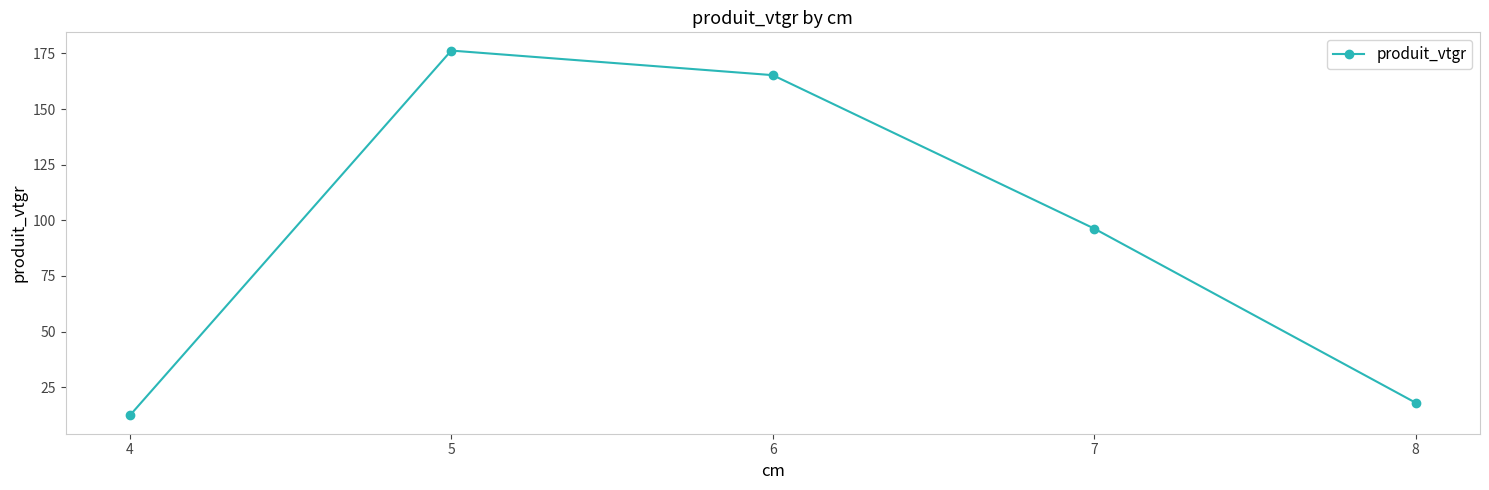

True or false: the data shows 48.3 at 6.

False